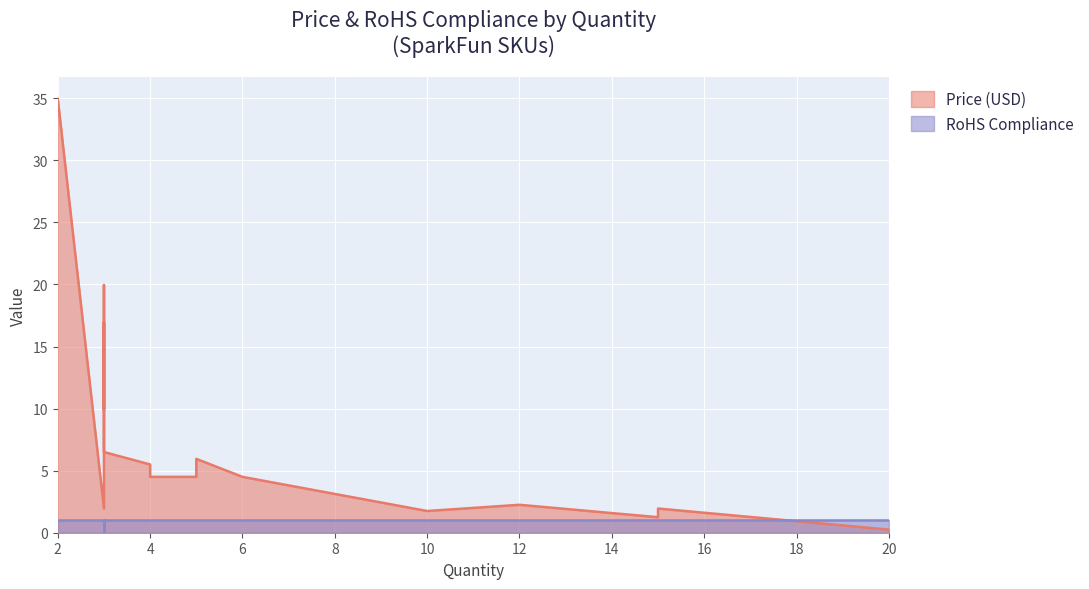

List the series in order of their overall mean, highest first.

Price (USD), RoHS Compliance